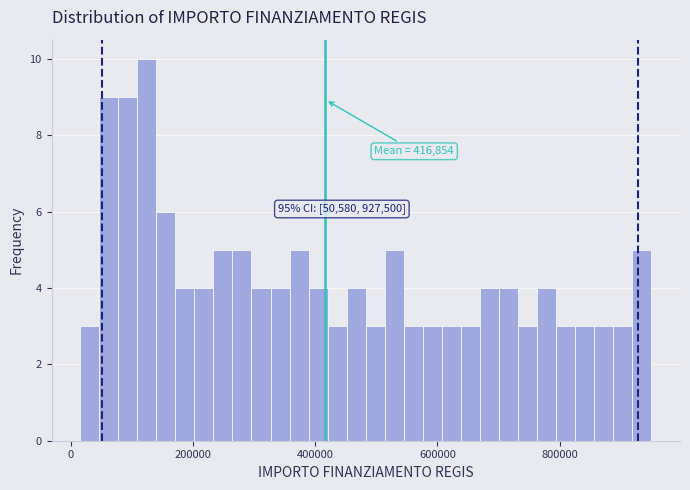

Around what value on the x-axis is the tallest bar? Give the approximate position of its centre, as read against the axis.

120000